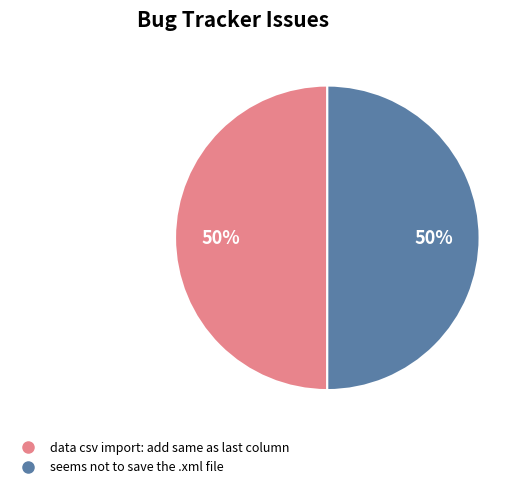

How many slices are in this pie chart?

2